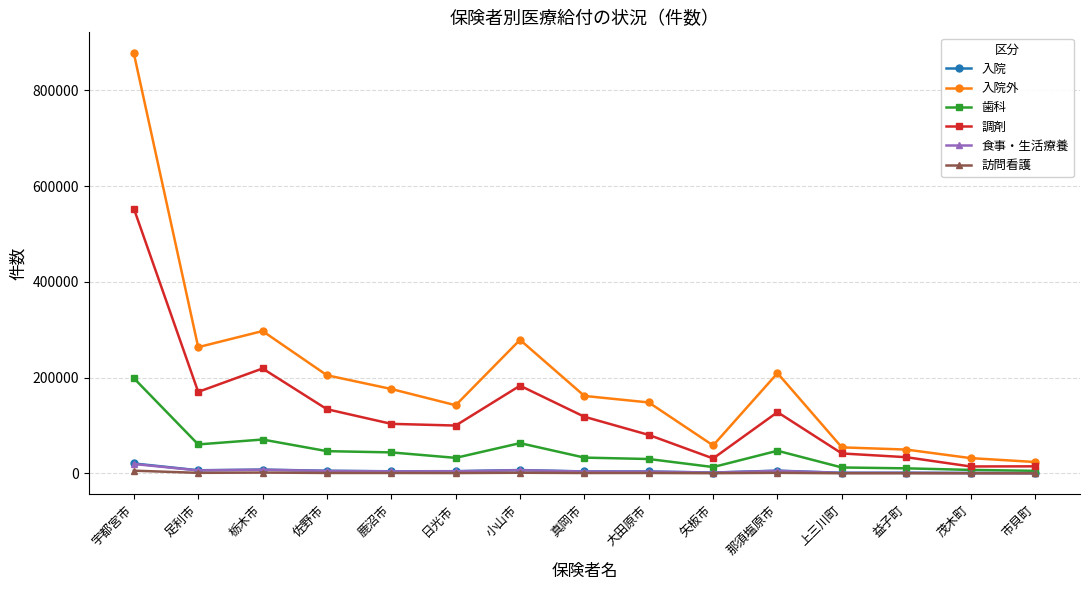

What is the difference between the maximum and minimum values in the 食事・生活療養 series?

19052